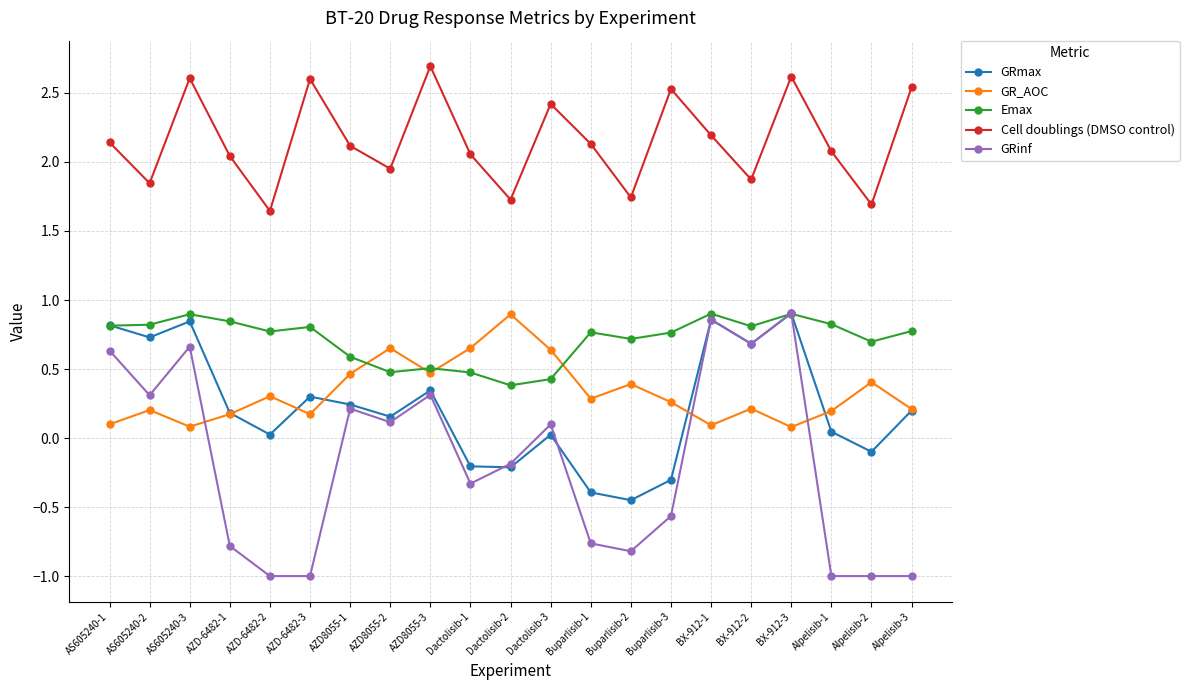

Which series has the largest range (max minus min)?

GRinf